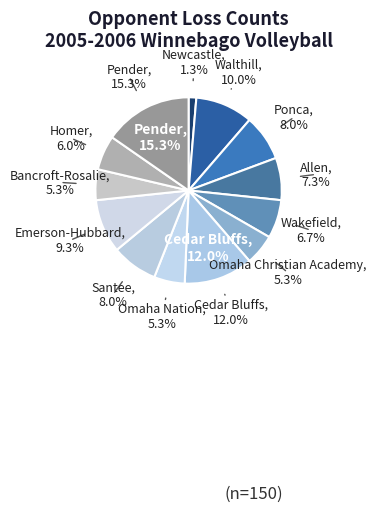

To the nearest percent, what is the difference between the Omaha Nation and Homer slice percentages?

1%